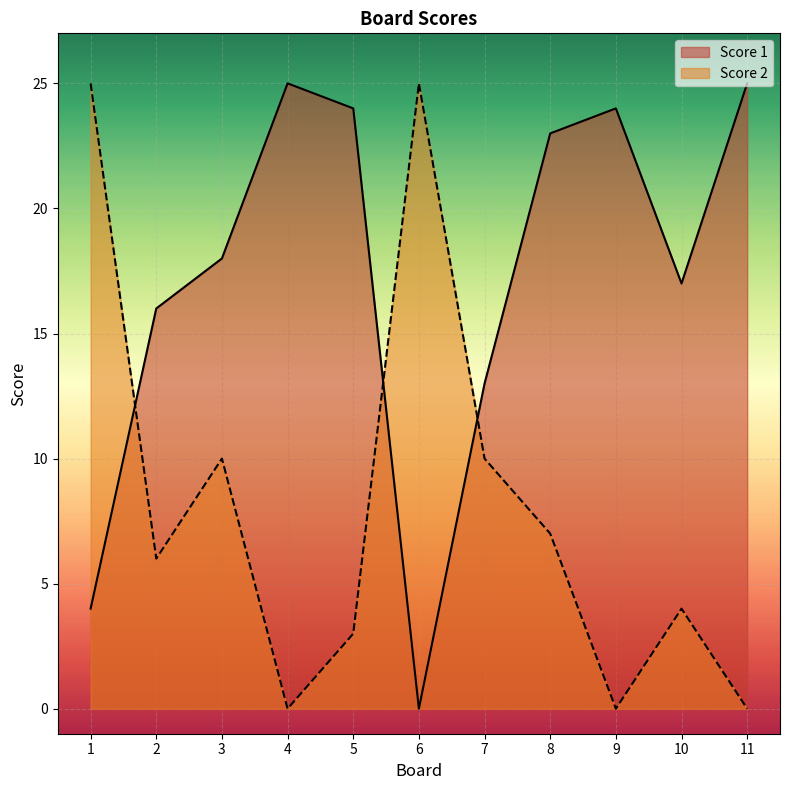

At 4, list the series in order from largest to smallest.

Score 1, Score 2